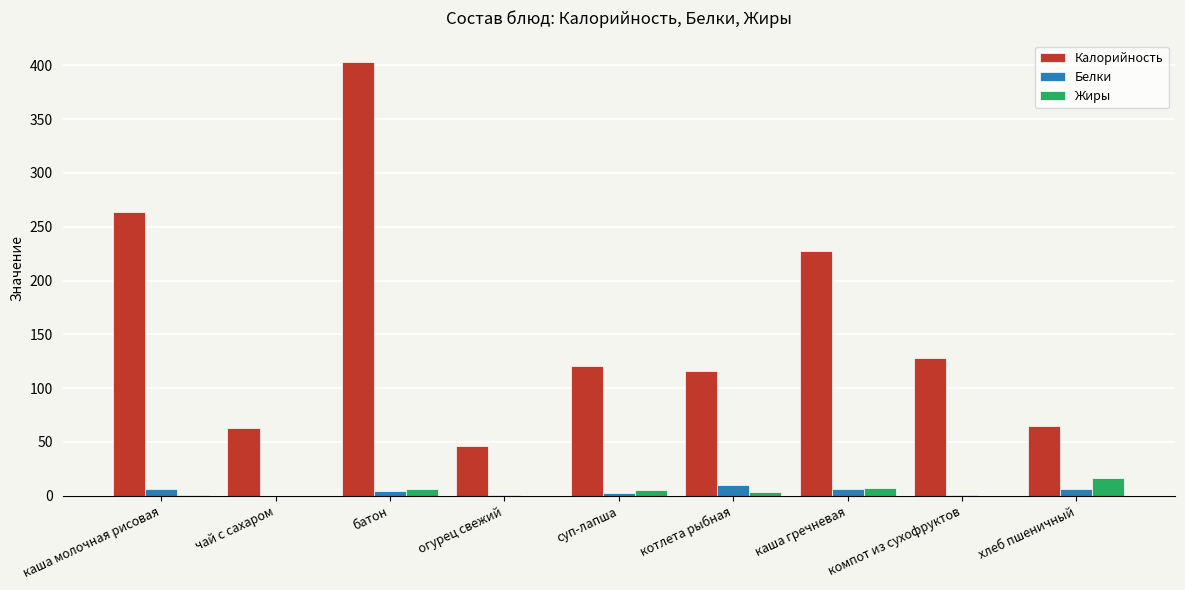

Is it true that Калорийность equals 115.8 at котлета рыбная?

True